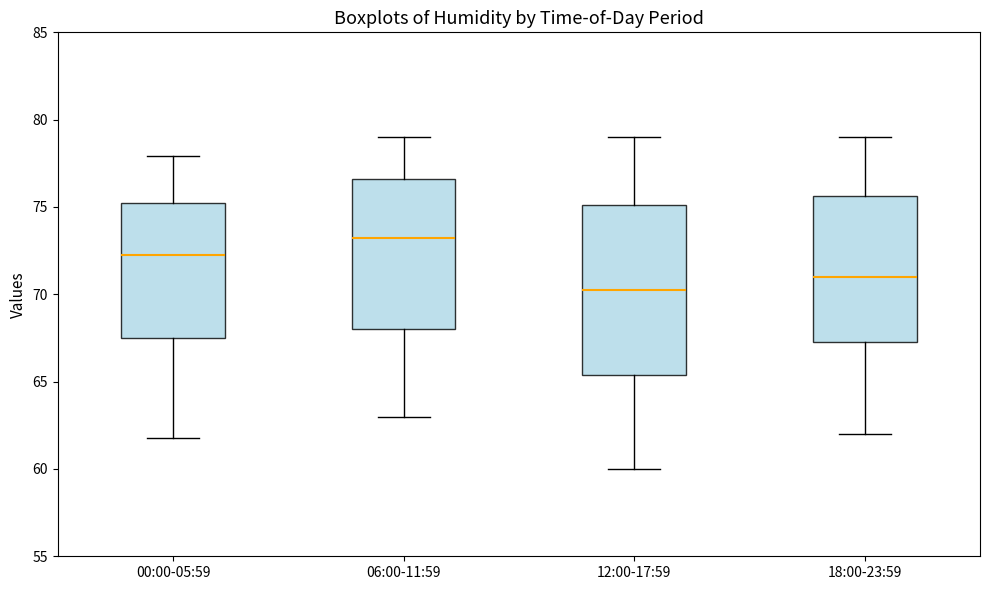

Where is the lower edge of the box for 06:00-11:59 on the y-axis? The values are not printed on the chart, so give them approximately, as read against the axis.

68.0